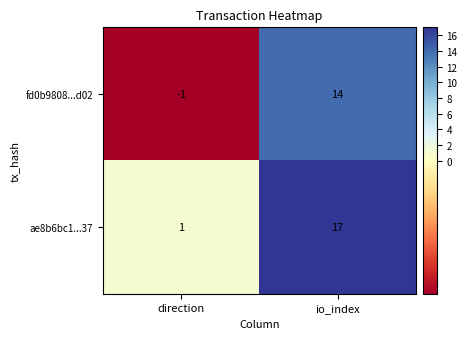

Is the value of ae8b6bc1...37 at io_index greater than the value of fd0b9808...d02 at direction?

Yes